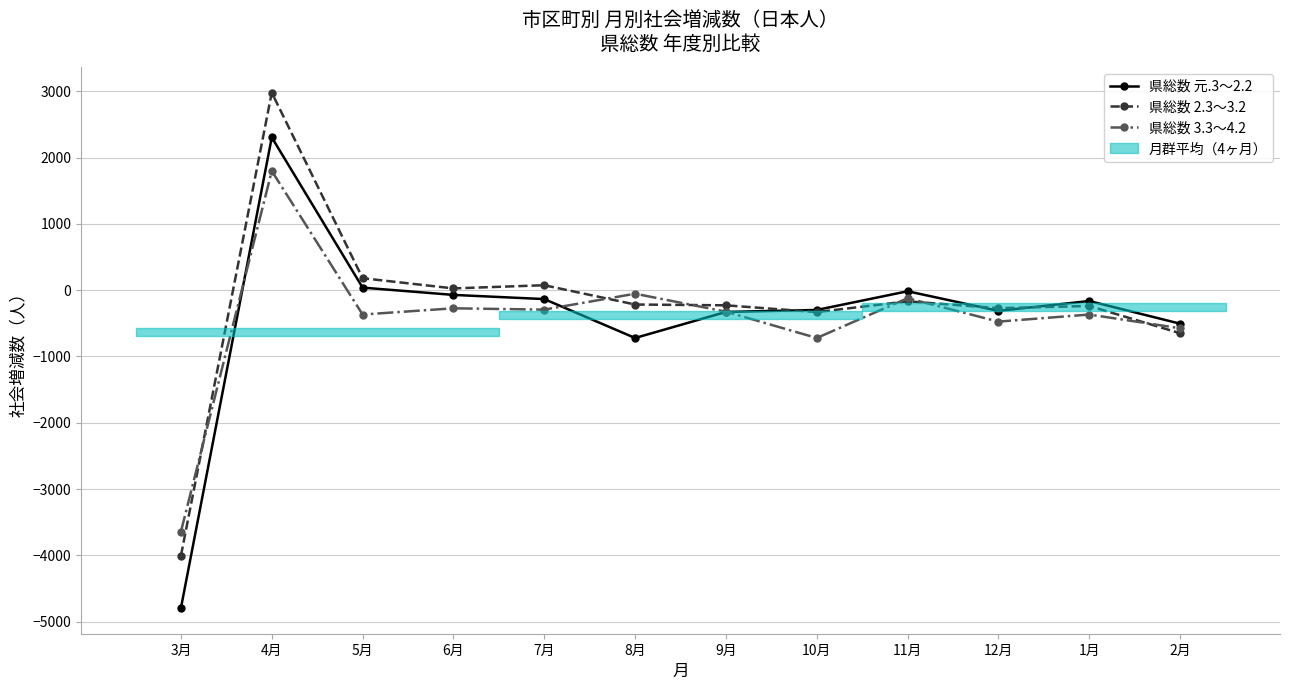

Reading right to left, what are all the values shown in this chart?

県総数 元.3～2.2: 2月=-506	1月=-164	12月=-313	11月=-17	10月=-299	9月=-329	8月=-722	7月=-135	6月=-72	5月=38	4月=2304	3月=-4794
県総数 2.3～3.2: 2月=-650	1月=-239	12月=-272	11月=-169	10月=-331	9月=-229	8月=-217	7月=74	6月=26	5月=180	4月=2979	3月=-4005
県総数 3.3～4.2: 2月=-575	1月=-368	12月=-475	11月=-122	10月=-722	9月=-325	8月=-54	7月=-294	6月=-274	5月=-368	4月=1797	3月=-3642